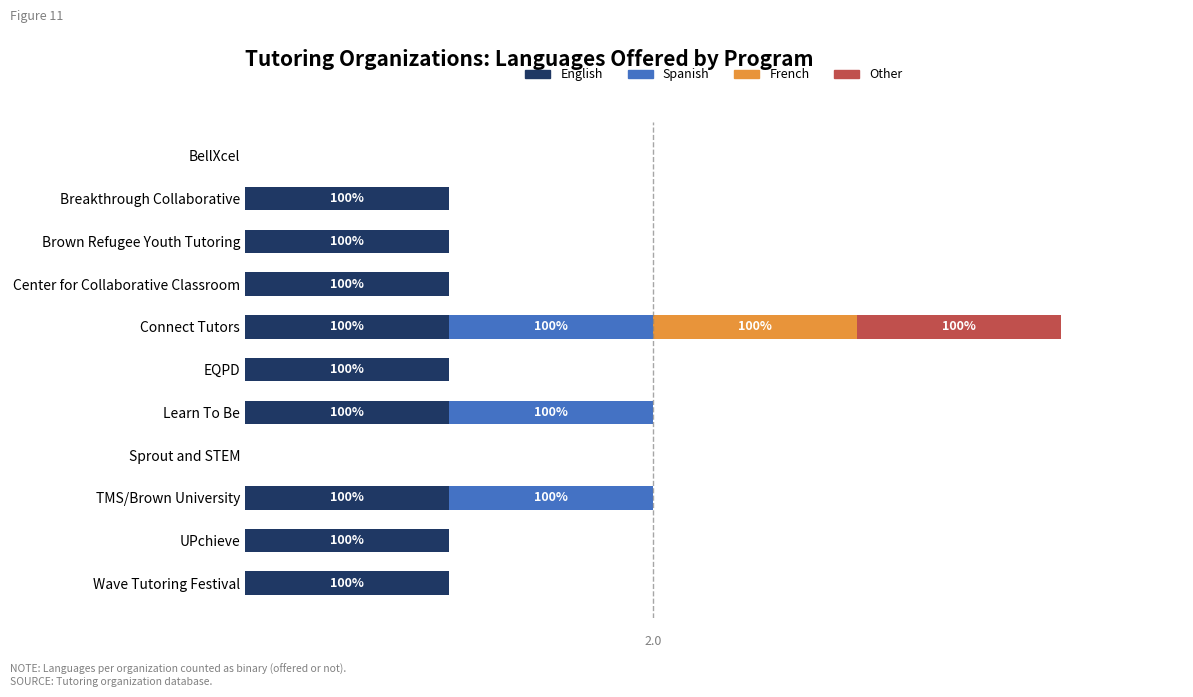

What are all the series names shown in the legend?

English, Spanish, French, Other